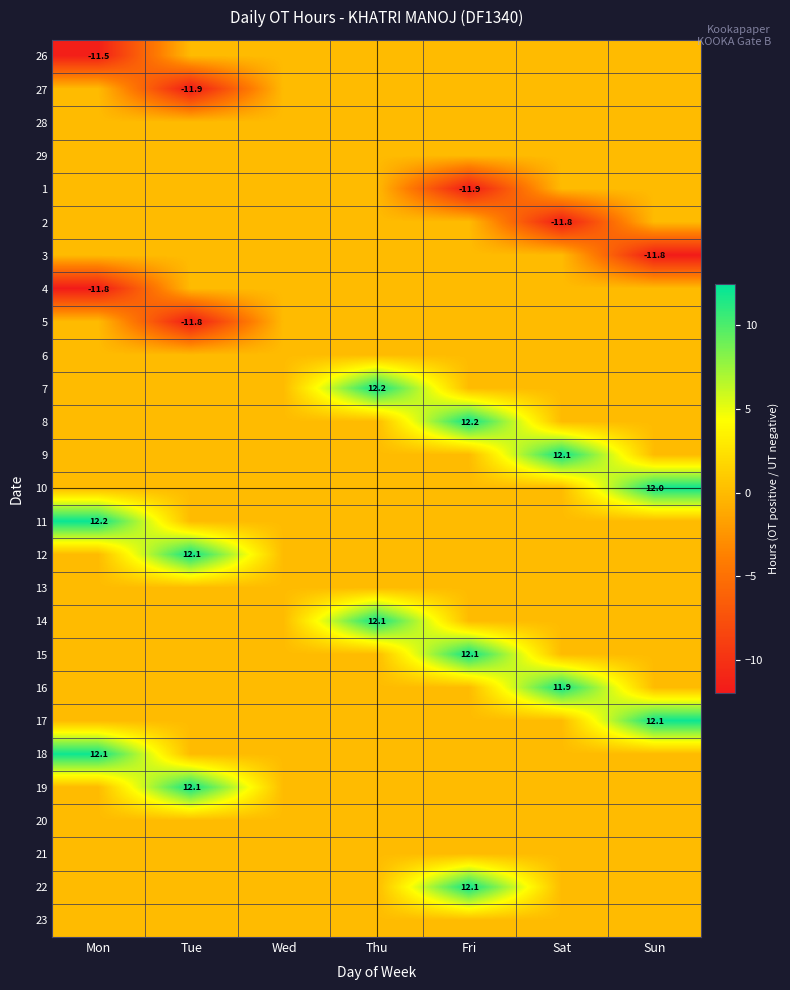

Which category has the highest value across all series?

Mon